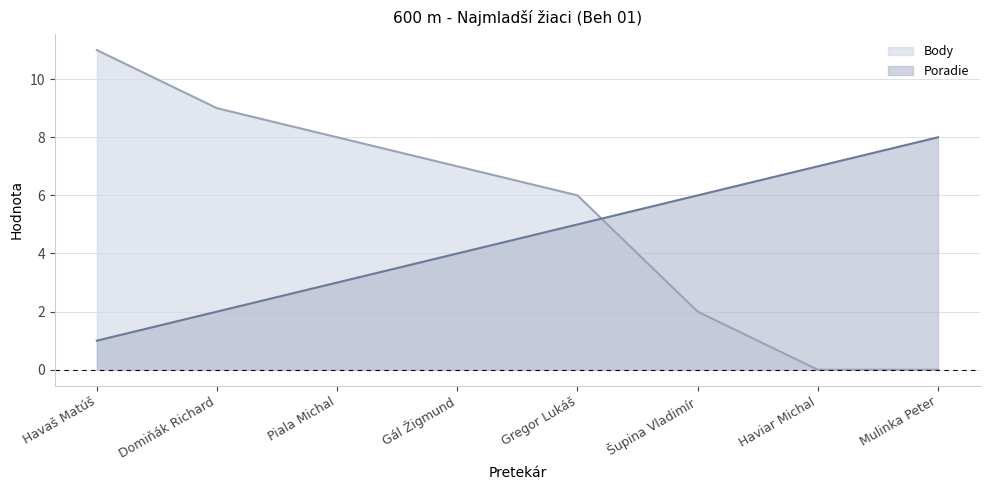

Reading right to left, transcribe all the data shown in this chart.

Poradie: Mulinka Peter=8	Haviar Michal=7	Šupina Vladimír=6	Gregor Lukáš=5	Gál Žigmund=4	Piala Michal=3	Domiňák Richard=2	Havaš Matúš=1
Body: Mulinka Peter=0	Haviar Michal=0	Šupina Vladimír=2	Gregor Lukáš=6	Gál Žigmund=7	Piala Michal=8	Domiňák Richard=9	Havaš Matúš=11